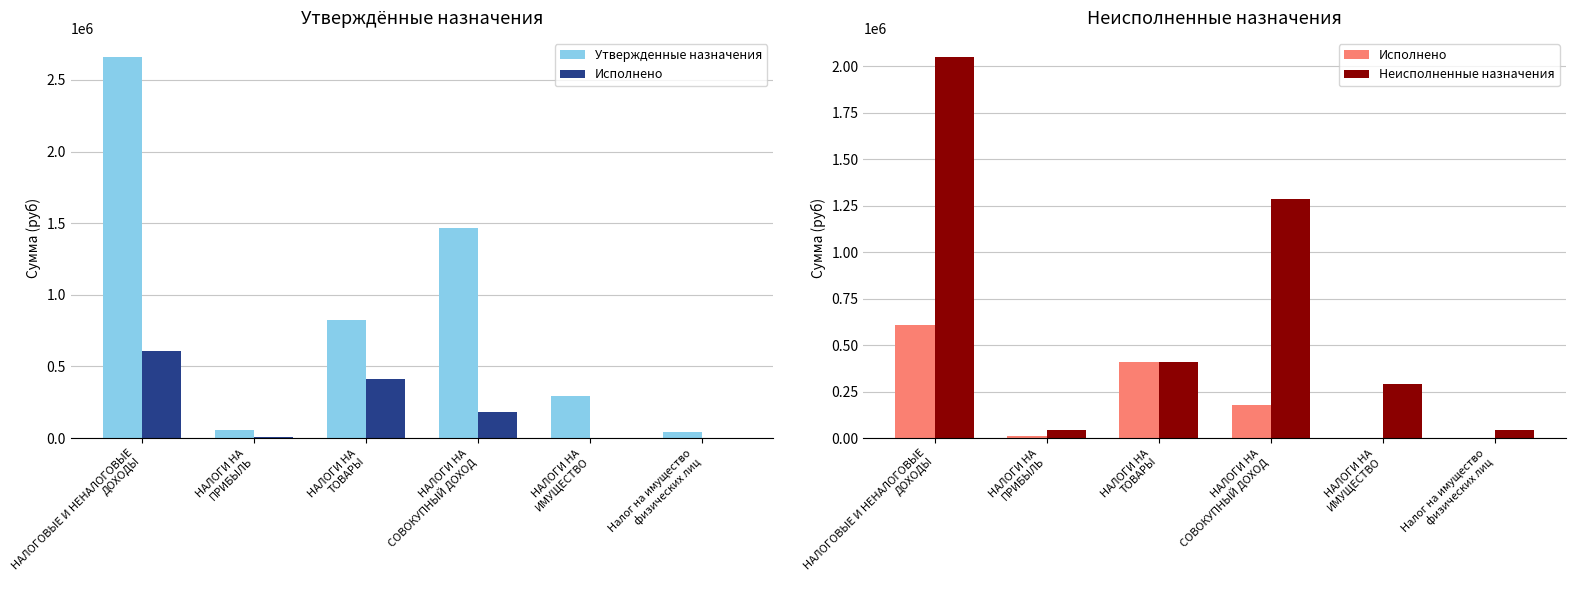

Reading left to right, what are all the values shown in this chart?

Утвержденные назначения: НАЛОГОВЫЕ И НЕНАЛОГОВЫЕ
ДОХОДЫ=2660000.0	НАЛОГИ НА
ПРИБЫЛЬ=56000.0	НАЛОГИ НА
ТОВАРЫ=821000.0	НАЛОГИ НА
СОВОКУПНЫЙ ДОХОД=1464000.0	НАЛОГИ НА
ИМУЩЕСТВО=293000.0	Налог на имущество
физических лиц=45000.0
Исполнено: НАЛОГОВЫЕ И НЕНАЛОГОВЫЕ
ДОХОДЫ=609962.2	НАЛОГИ НА
ПРИБЫЛЬ=11467.7	НАЛОГИ НА
ТОВАРЫ=411557.7	НАЛОГИ НА
СОВОКУПНЫЙ ДОХОД=180550.9	НАЛОГИ НА
ИМУЩЕСТВО=653.0	Налог на имущество
физических лиц=292.7
Неисполненные назначения: НАЛОГОВЫЕ И НЕНАЛОГОВЫЕ
ДОХОДЫ=2050037.8	НАЛОГИ НА
ПРИБЫЛЬ=44532.3	НАЛОГИ НА
ТОВАРЫ=409442.3	НАЛОГИ НА
СОВОКУПНЫЙ ДОХОД=1283449.1	НАЛОГИ НА
ИМУЩЕСТВО=292347.0	Налог на имущество
физических лиц=44707.3